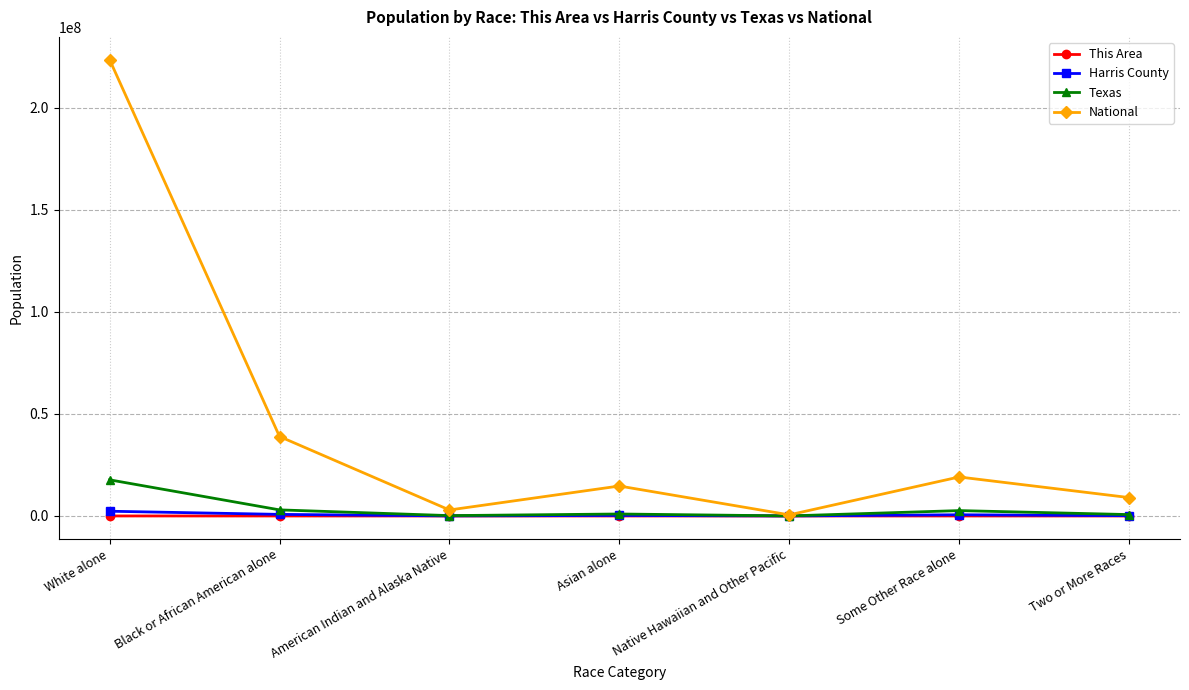

Is this an area chart (filled region under the line)?

No